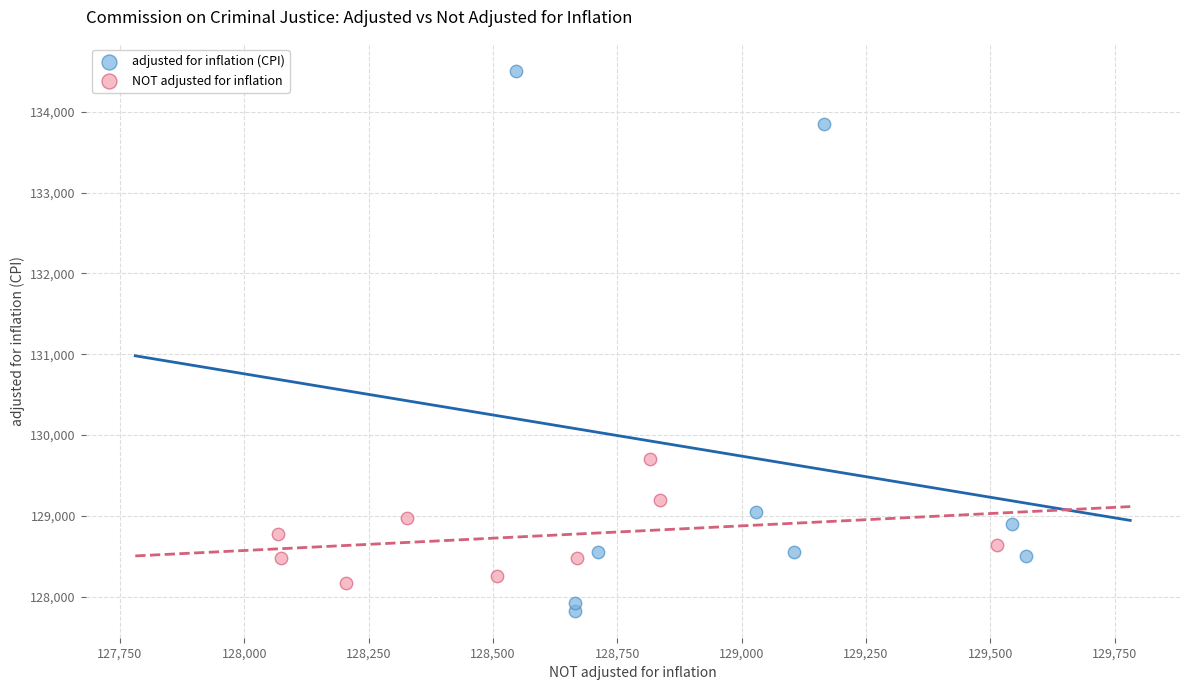

Which series reaches the maximum Y coordinate?

adjusted for inflation (CPI)